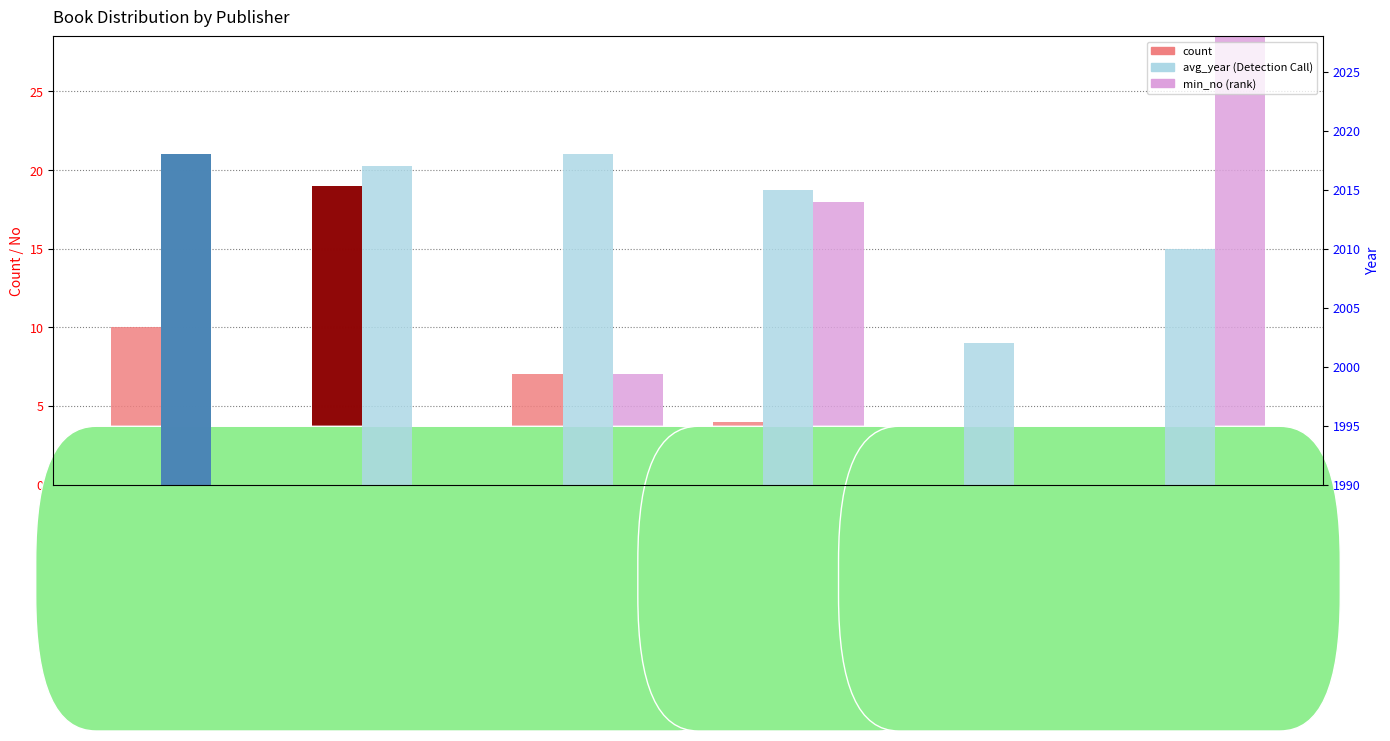

At which label does count first exceed 7?

Güneş Tıp Kitabevleri